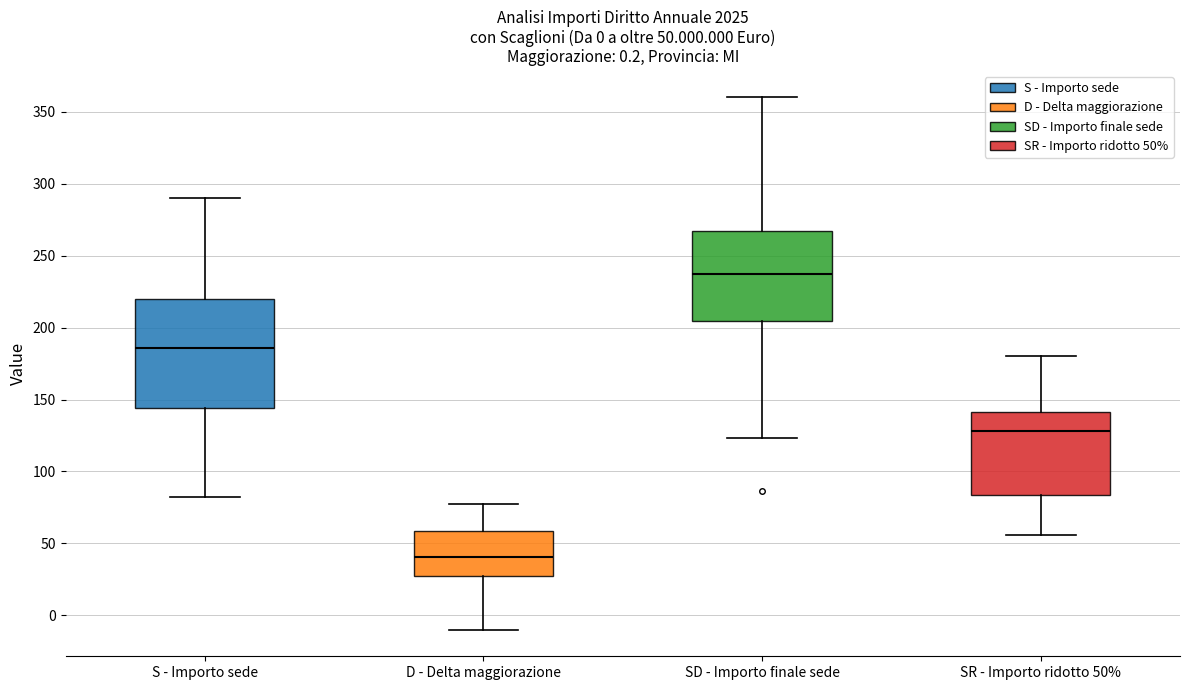

Comparing the boxes themselves (not the whiskers), which one is the tallest?

S - Importo sede